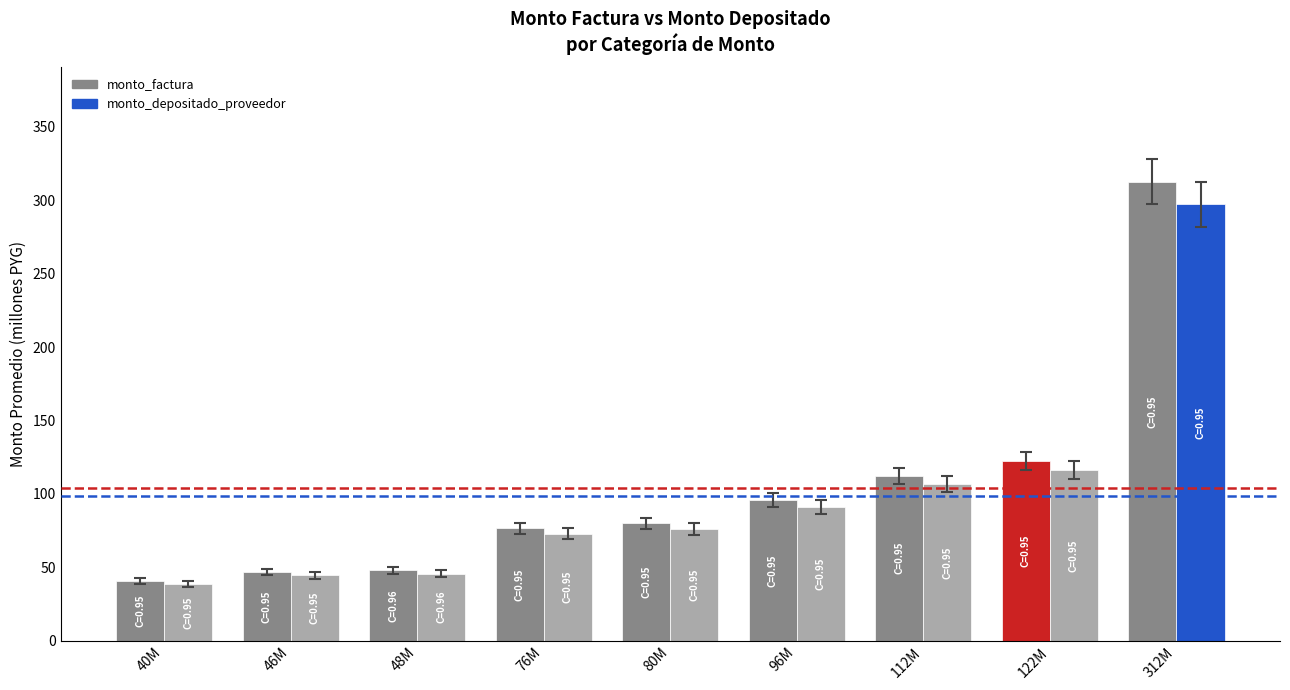

Where does the monto_depositado_proveedor series first go above 76?

80M